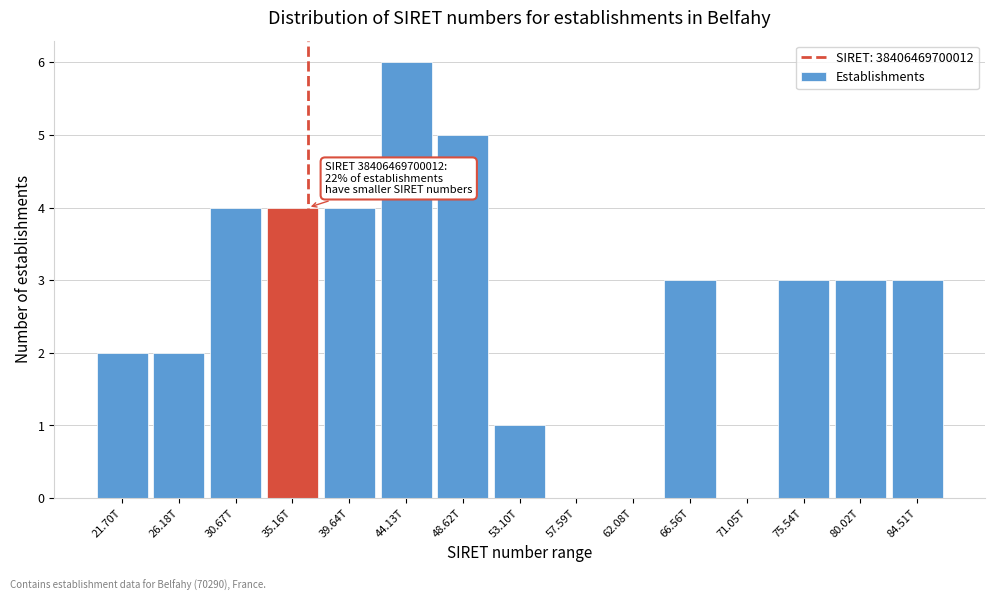

Reading left to right, list all the values displayed in this chart.

21.70T=2	26.18T=2	30.67T=4	35.16T=4	39.64T=4	44.13T=6	48.62T=5	53.10T=1	57.59T=0	62.08T=0	66.56T=3	71.05T=0	75.54T=3	80.02T=3	84.51T=3